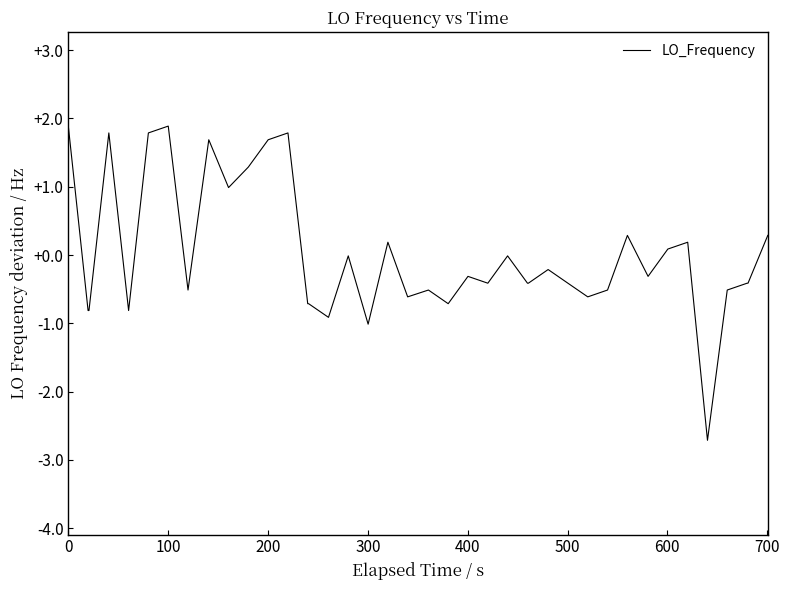

What is the difference between the maximum and minimum values?

4.6